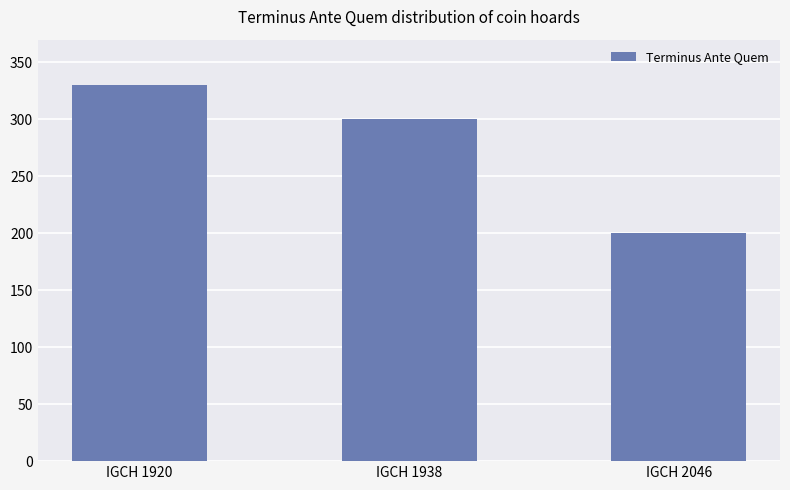

How many values are between 200 and 330?

3